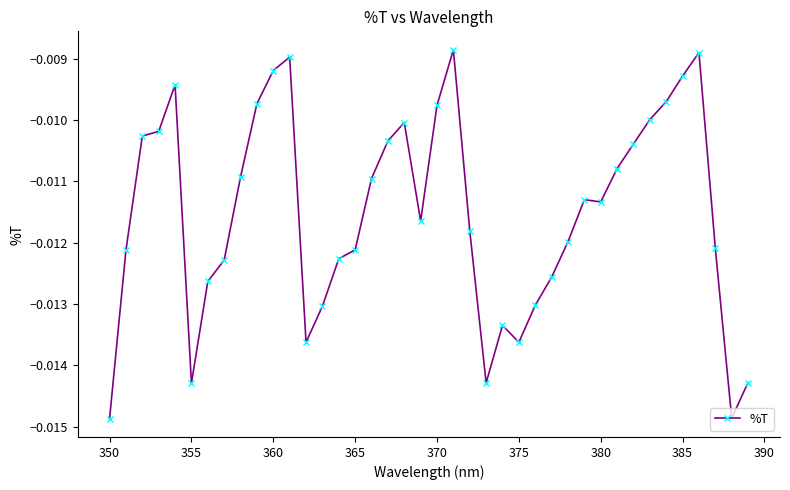

What is the sum of all values?

-0.5